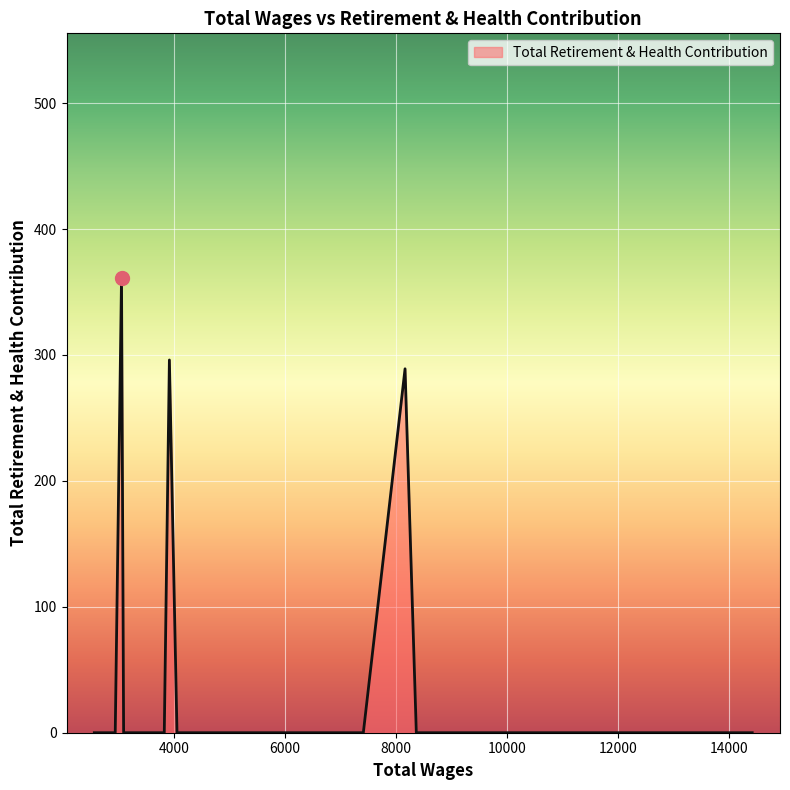

What is the greatest value displayed?

361